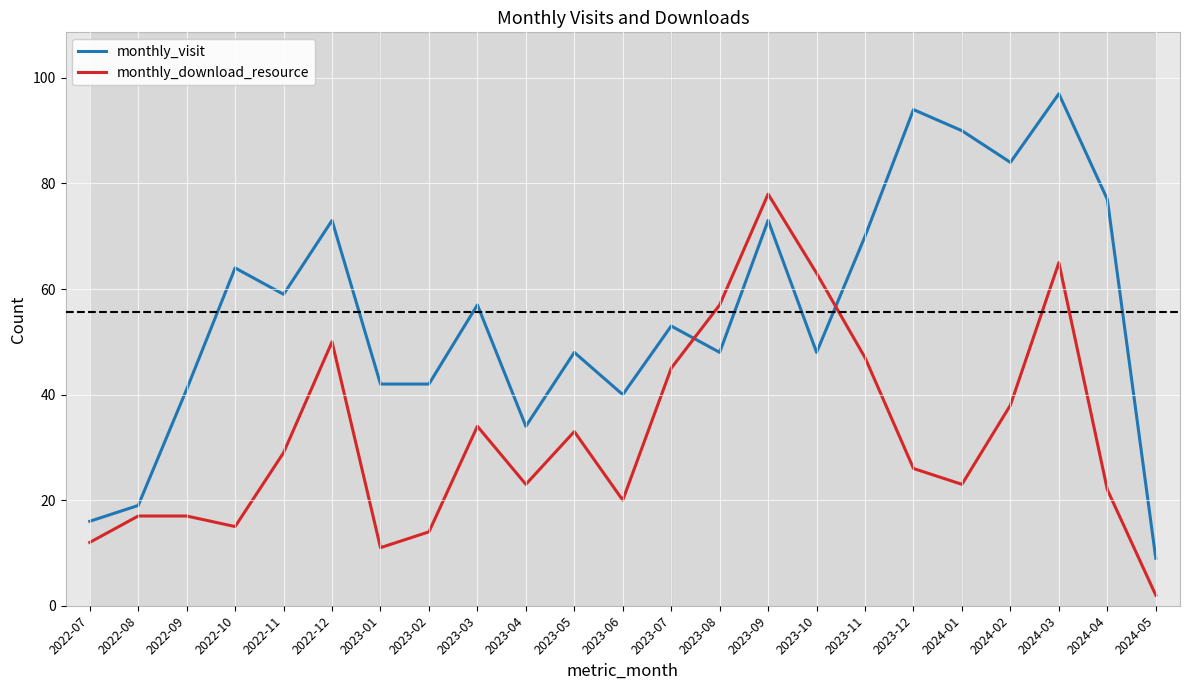

The value of monthly_visit at 2022-09 is 41. True or false?

True